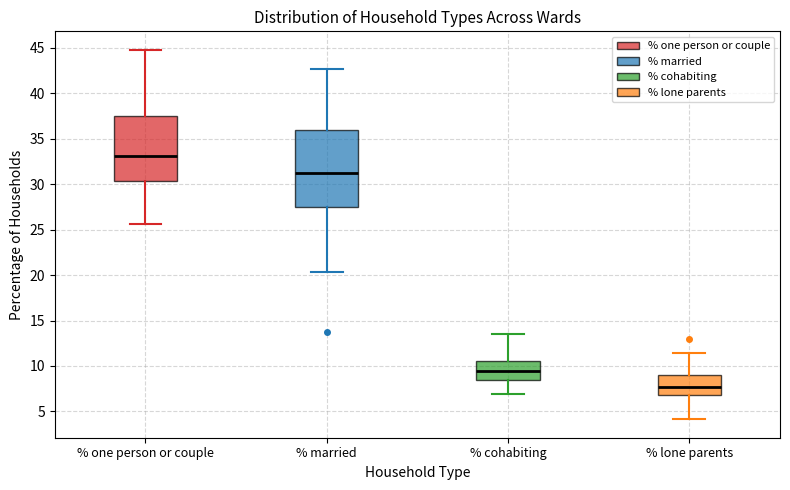

Comparing the boxes themselves (not the whiskers), which one is the tallest?

% married